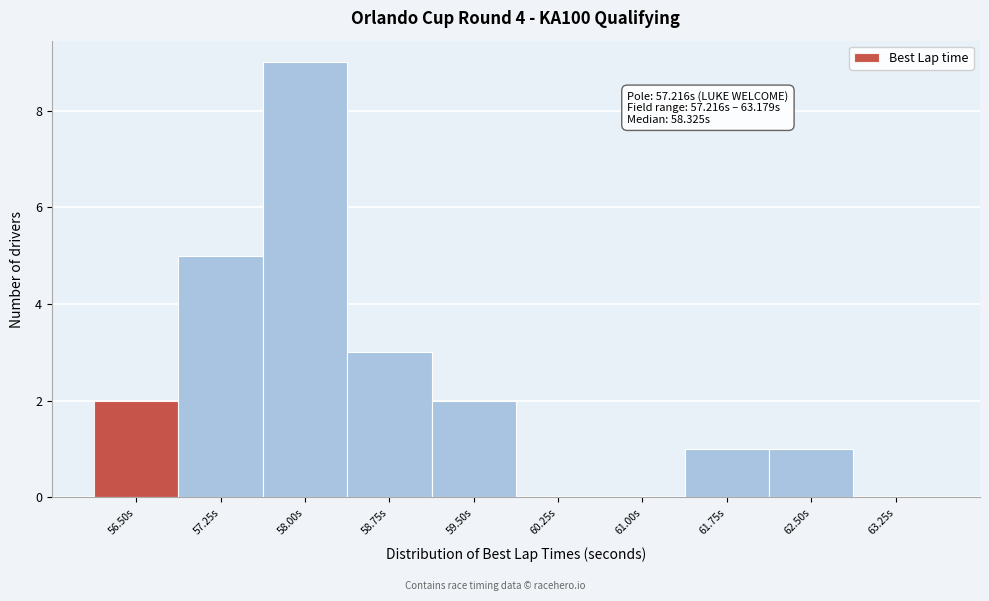

Reading right to left, what are all the values shown in this chart?

63.25s=0	62.50s=1	61.75s=1	61.00s=0	60.25s=0	59.50s=2	58.75s=3	58.00s=9	57.25s=5	56.50s=2